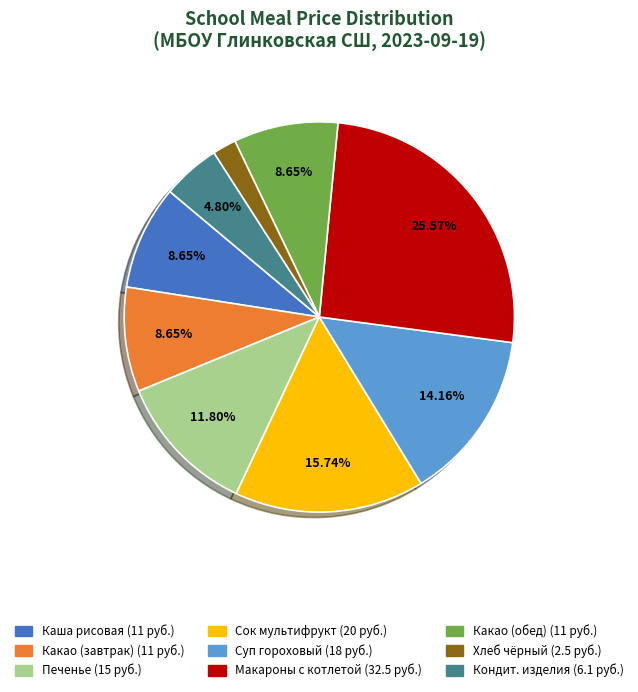

Does Суп гороховый (18 руб.) represent more than half of the total?

No